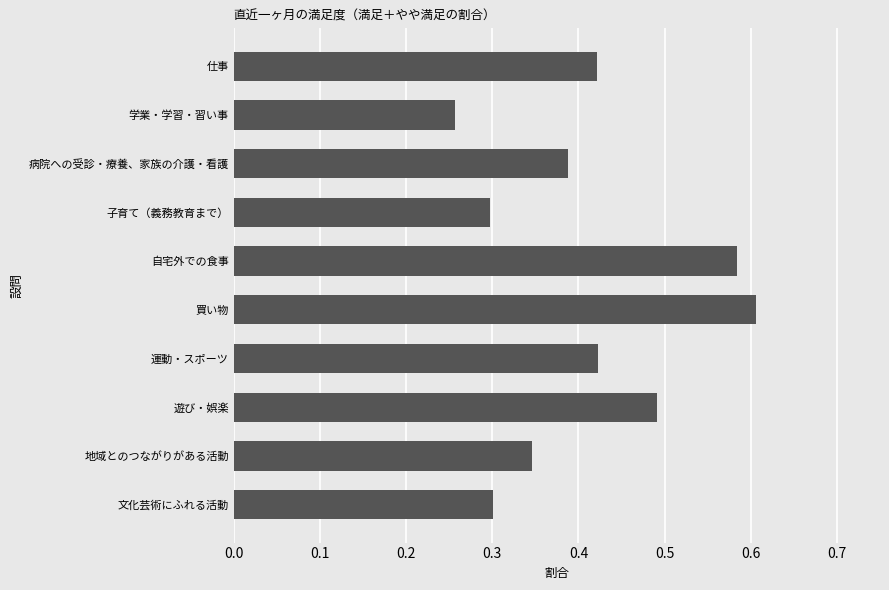

What is the sum of the values at 自宅外での食事 and 遊び・娯楽?

1.1